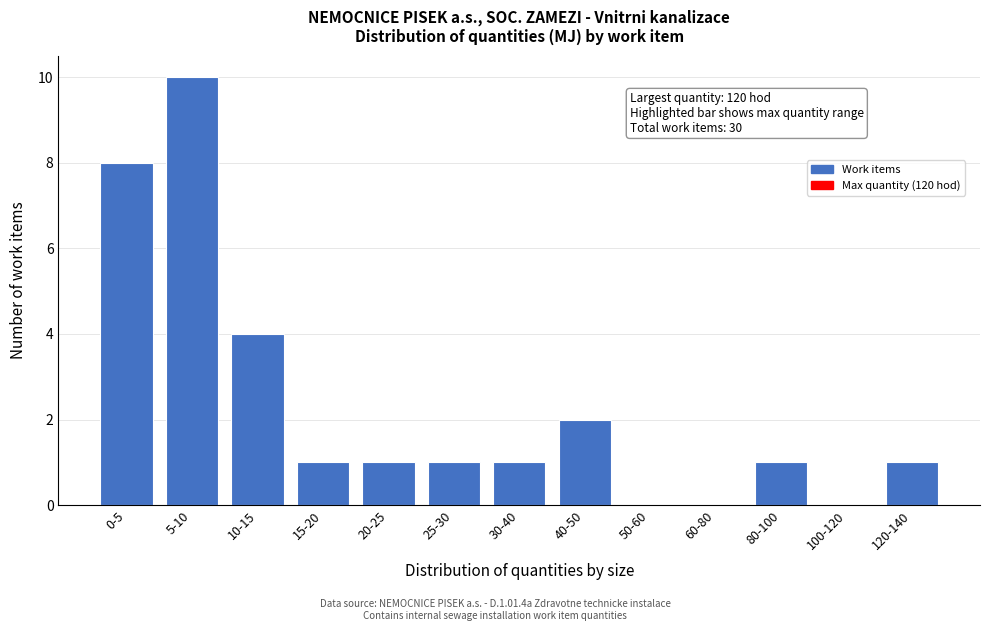

Reading left to right, extract all data points from this chart.

0-5=8	5-10=10	10-15=4	15-20=1	20-25=1	25-30=1	30-40=1	40-50=2	50-60=0	60-80=0	80-100=1	100-120=0	120-140=1